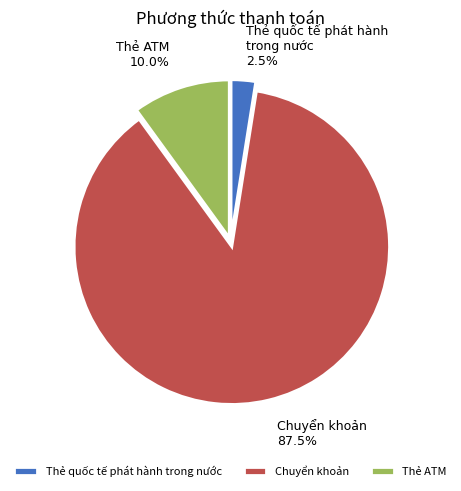

Is Chuyển khoản the majority of the pie?

Yes